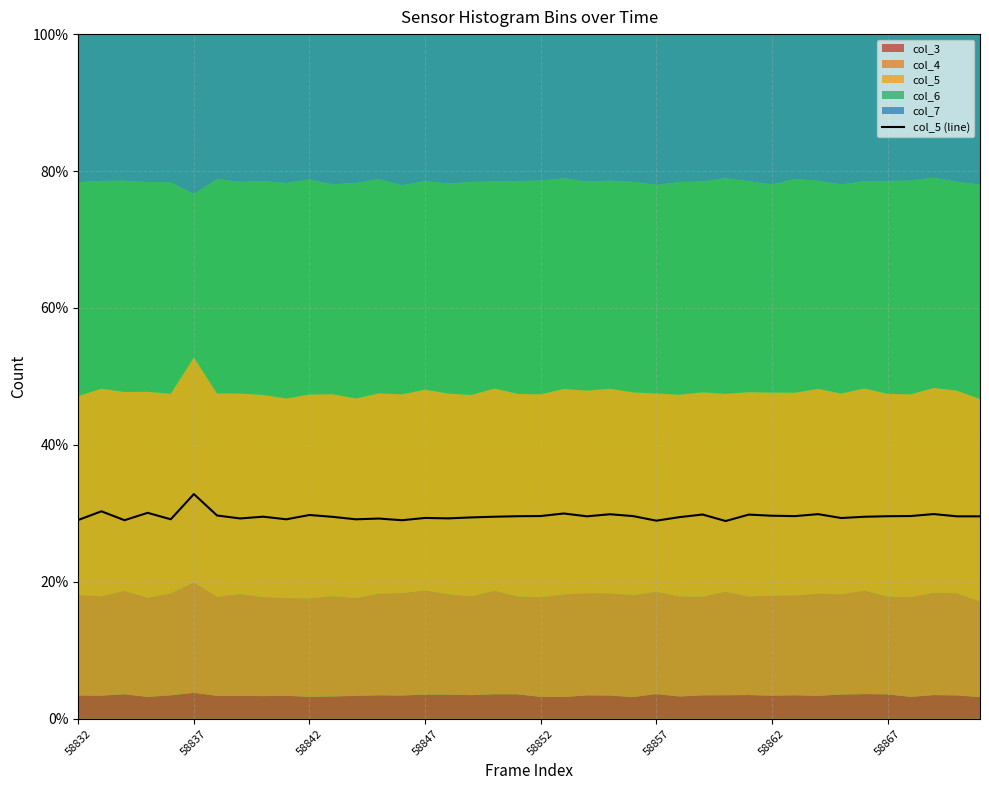

What is the minimum value shown in the chart?

28.9